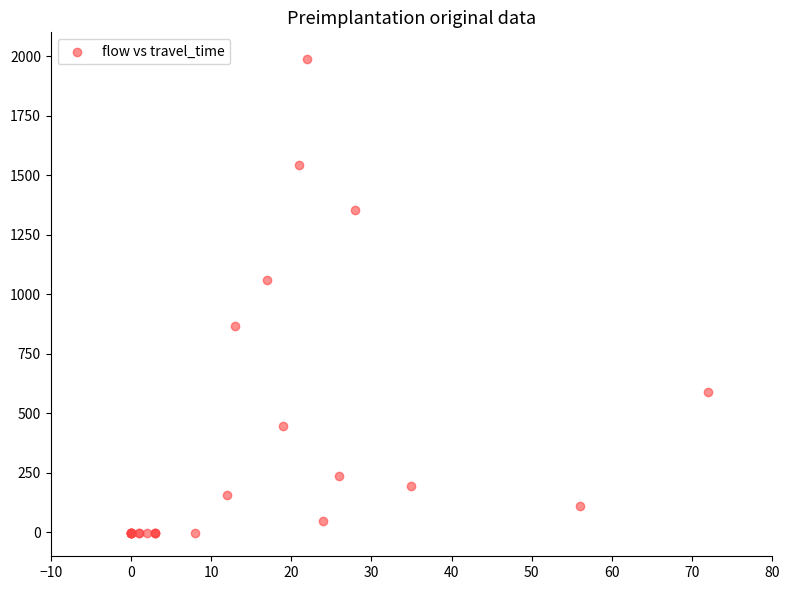

What Y value in the scatter plot is closest to 992?

1060